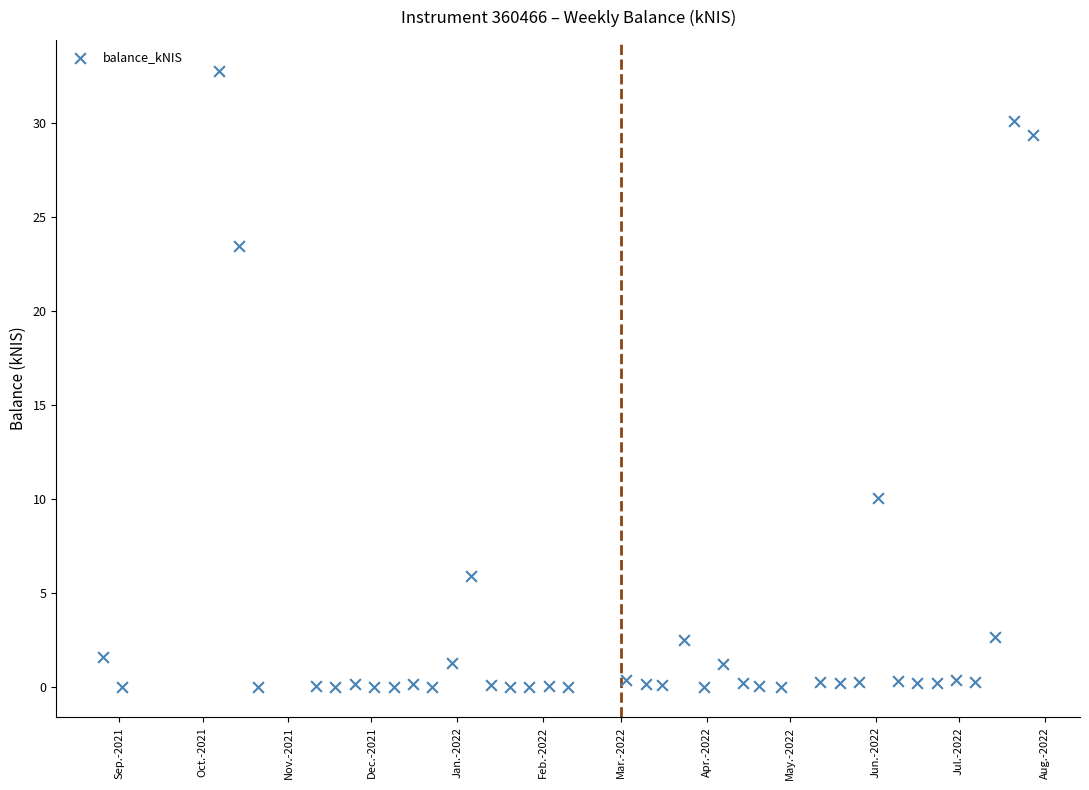

What Y value in the scatter plot is closest to 16?

10.0